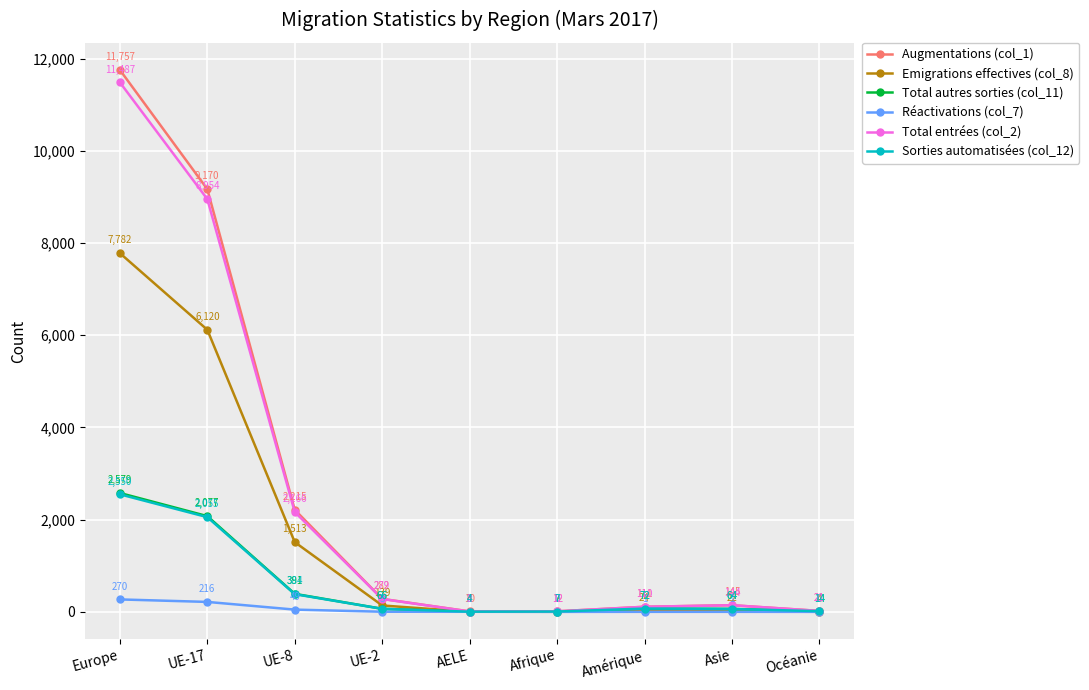

The value of Sorties automatisées (col_12) at Asie is 64. True or false?

True